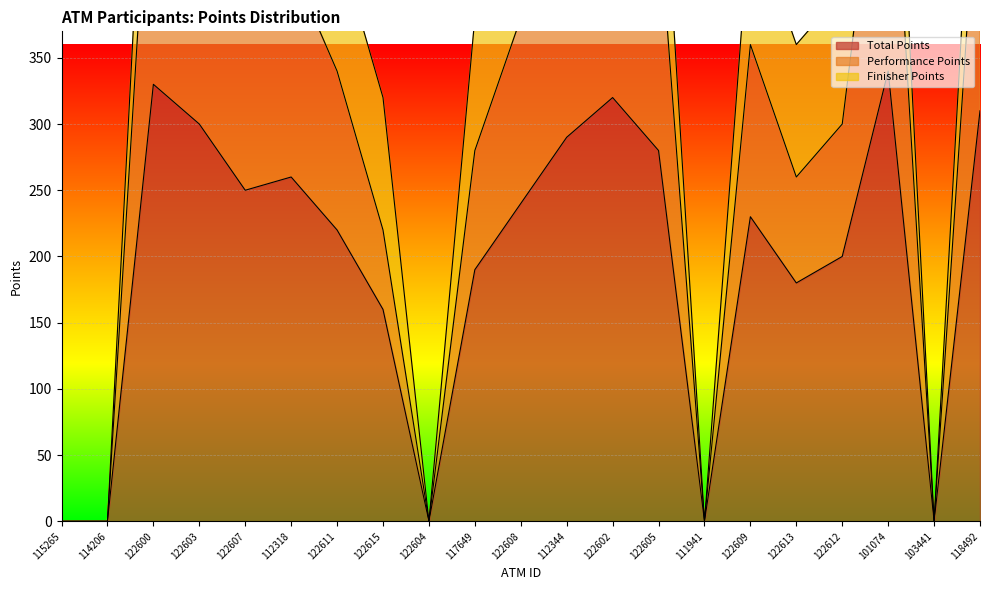

Which series has the largest range (max minus min)?

Performance Points